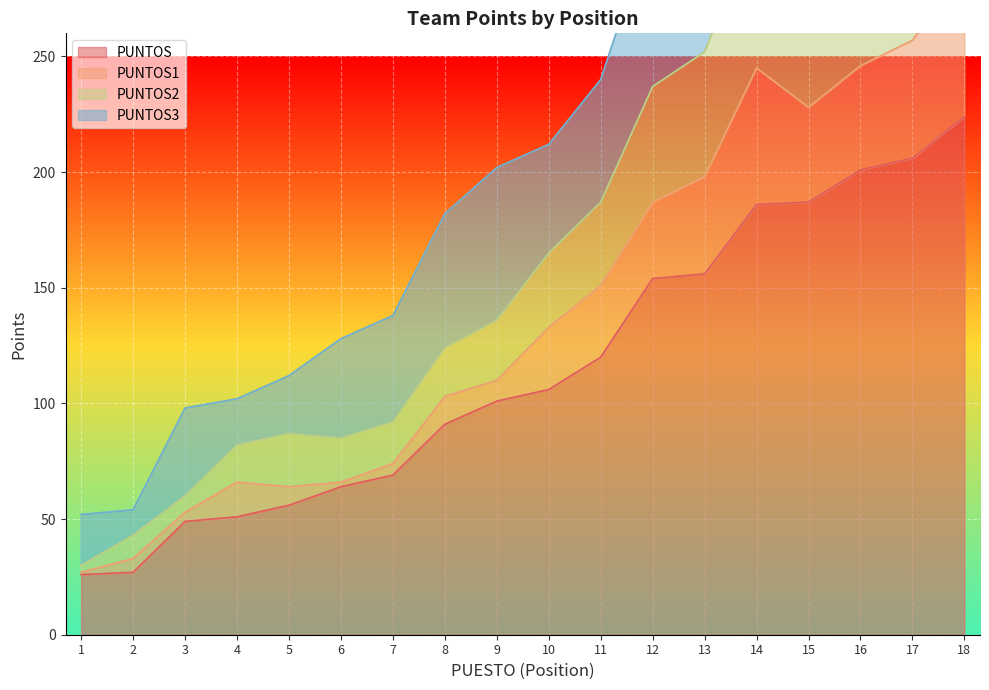

What is the difference between the maximum and second lowest values in the PUNTOS series?

197